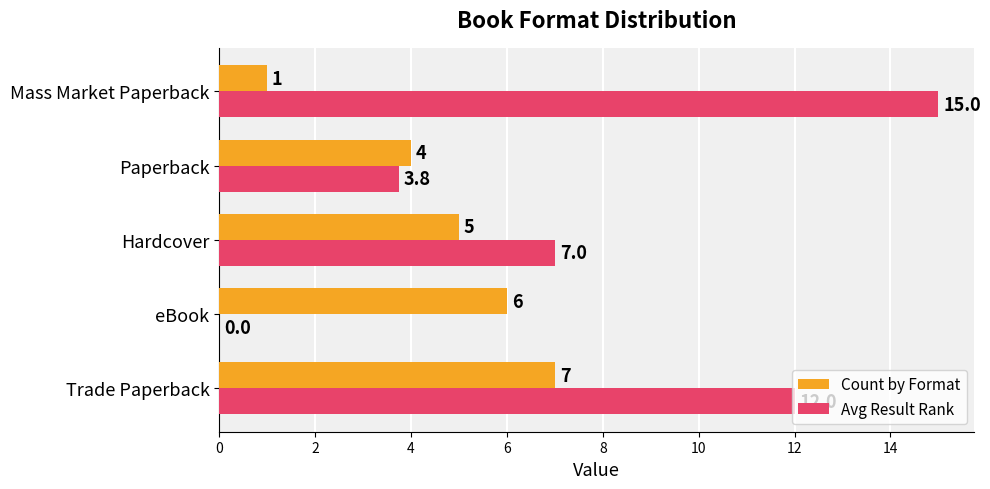

Is it true that Count by Format equals 0.4 at Mass Market Paperback?

False